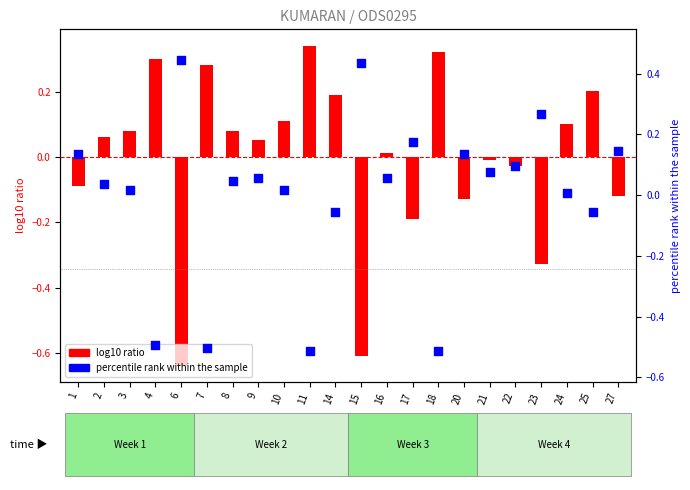

At how many categories does at least one series exceed 0?

22